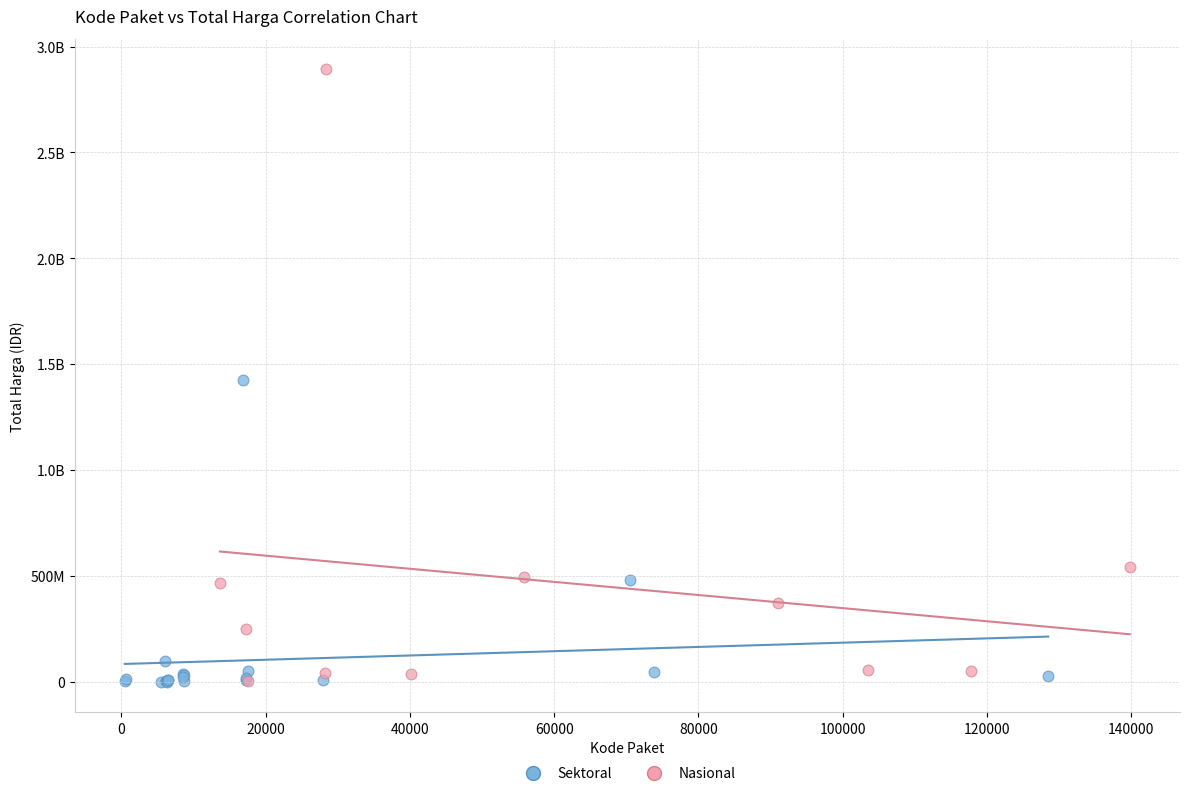

What are all the series names shown in the legend?

Sektoral, Nasional